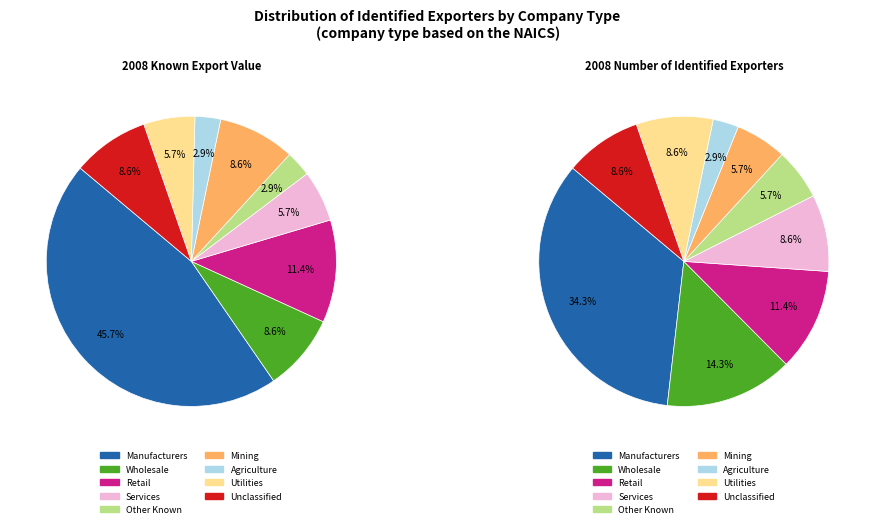

To the nearest percent, what is the combined percentage of 4 and 3?

10%